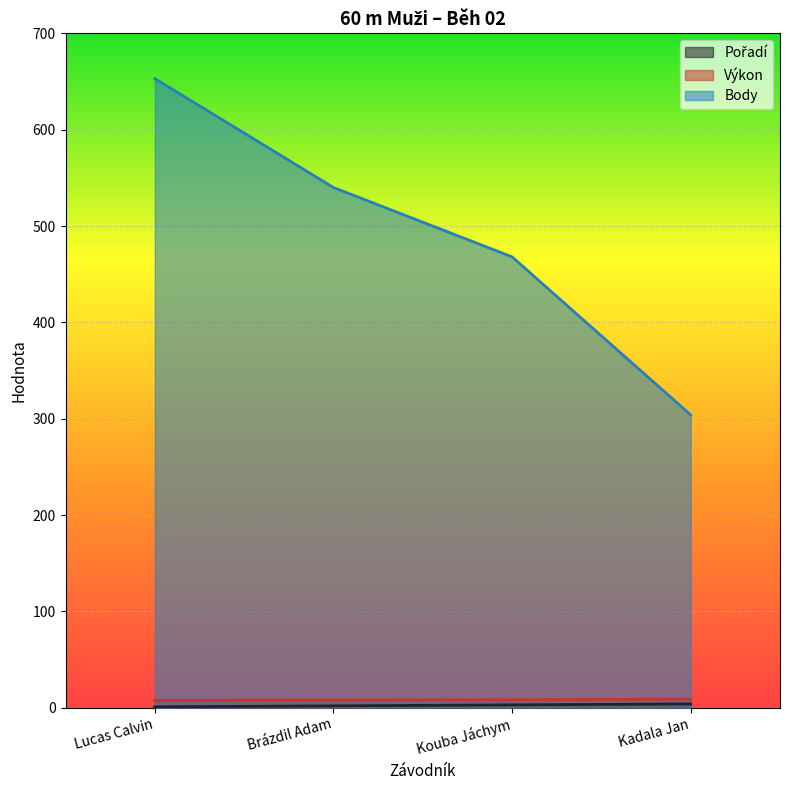

Is it true that Výkon equals 6.1 at Kadala Jan?

False